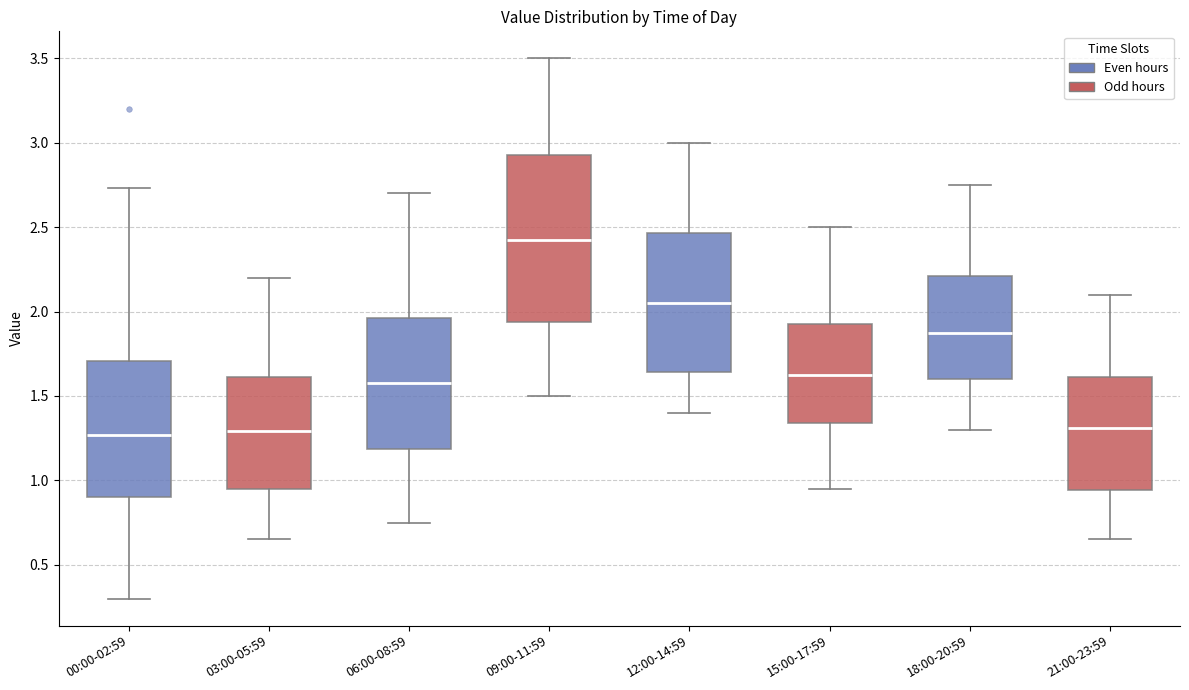

Which box's median line is the highest?

09:00-11:59